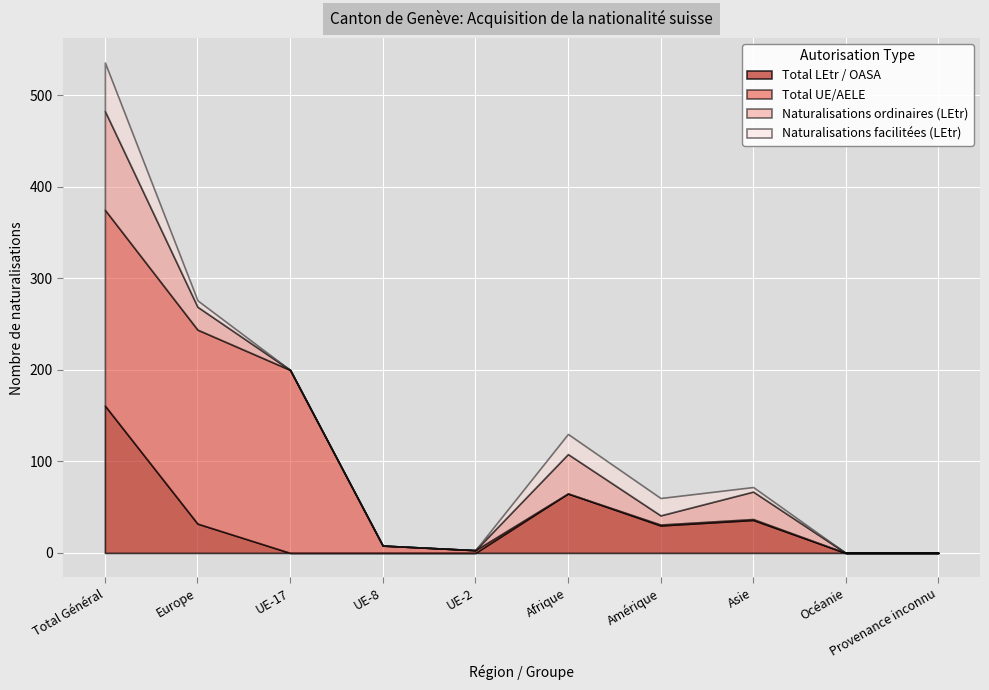

The value of Naturalisations facilitées (LEtr) at UE-8 is -21. True or false?

False